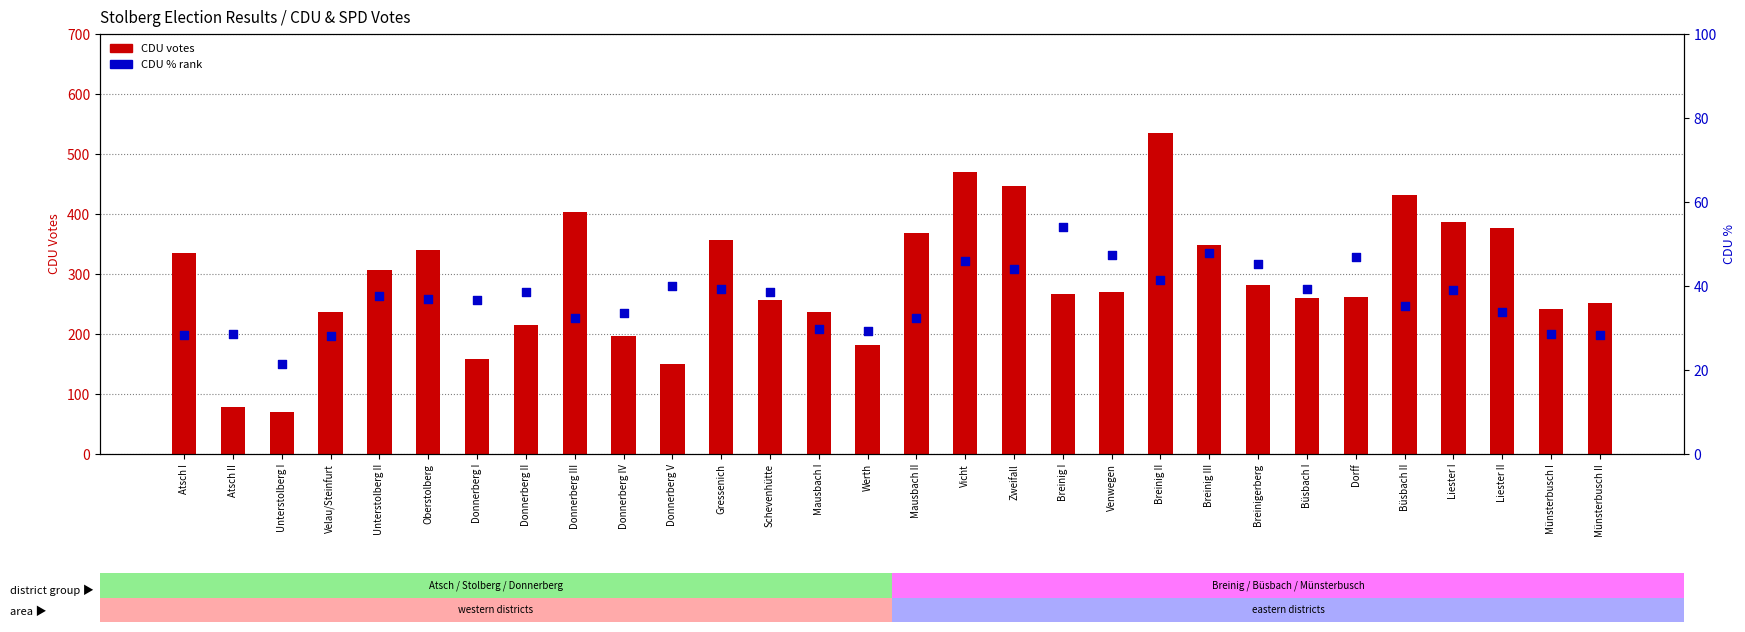

Which series contains the lowest Y value?

CDU %